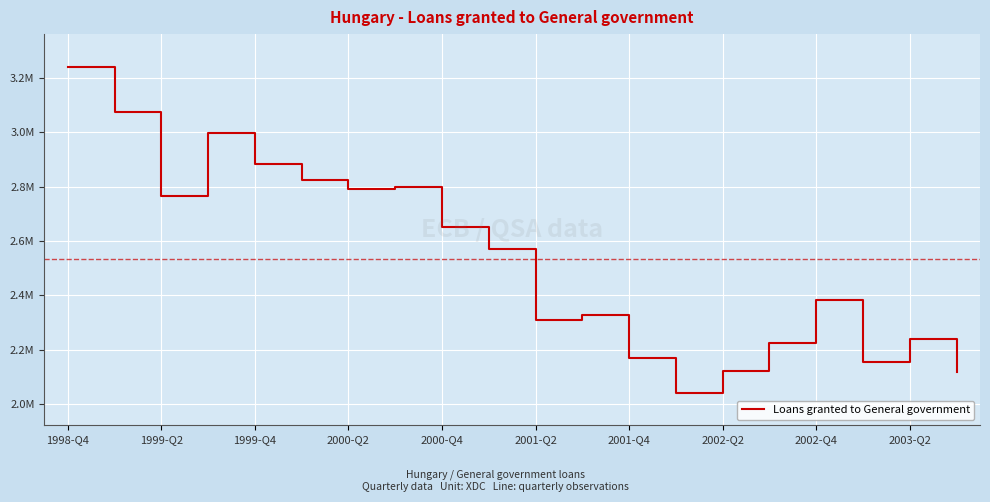

Does the chart have visible grid lines?

Yes